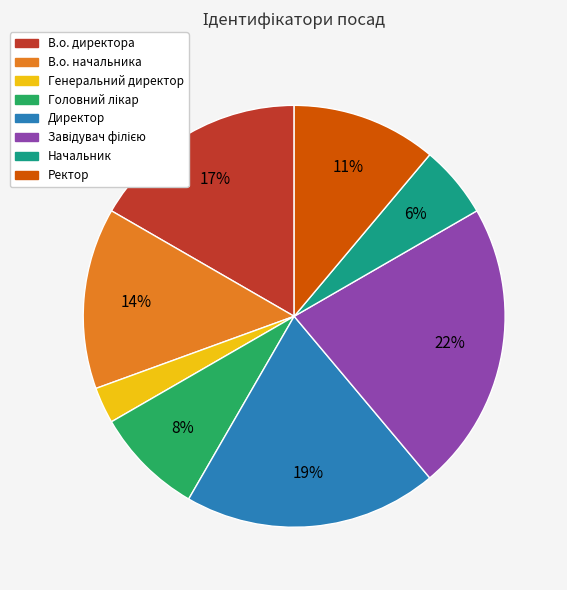

To the nearest percent, what is the combined percentage of Директор and В.о. директора?

36%